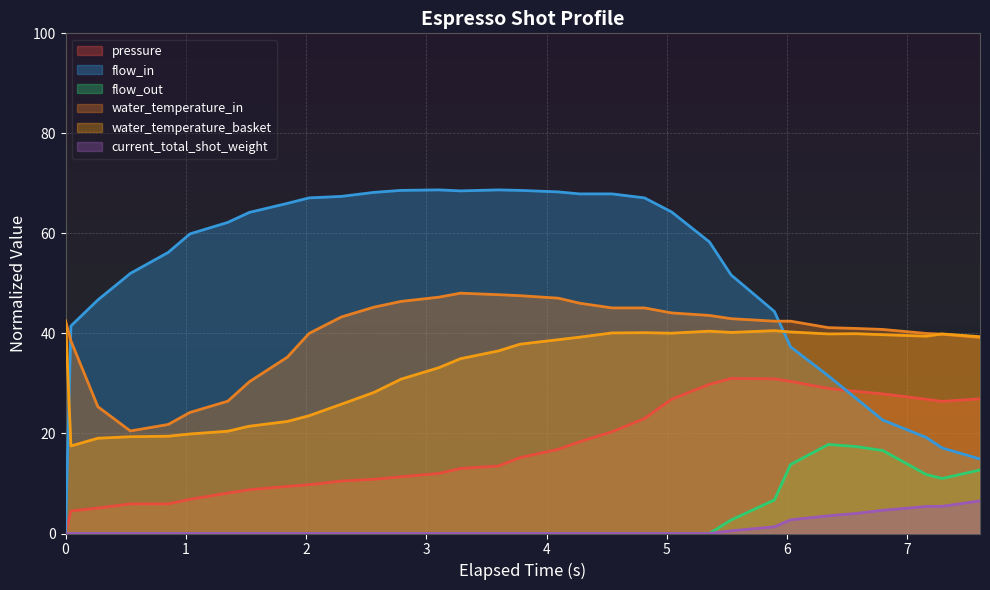

How many interior local valleys does the flow_in series have?

1